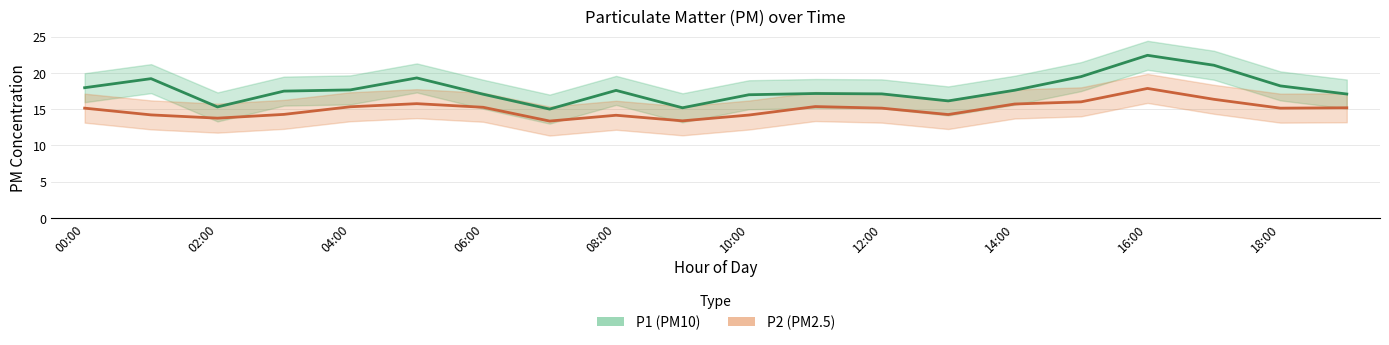

How many interior local valleys does the P2 series have?

5